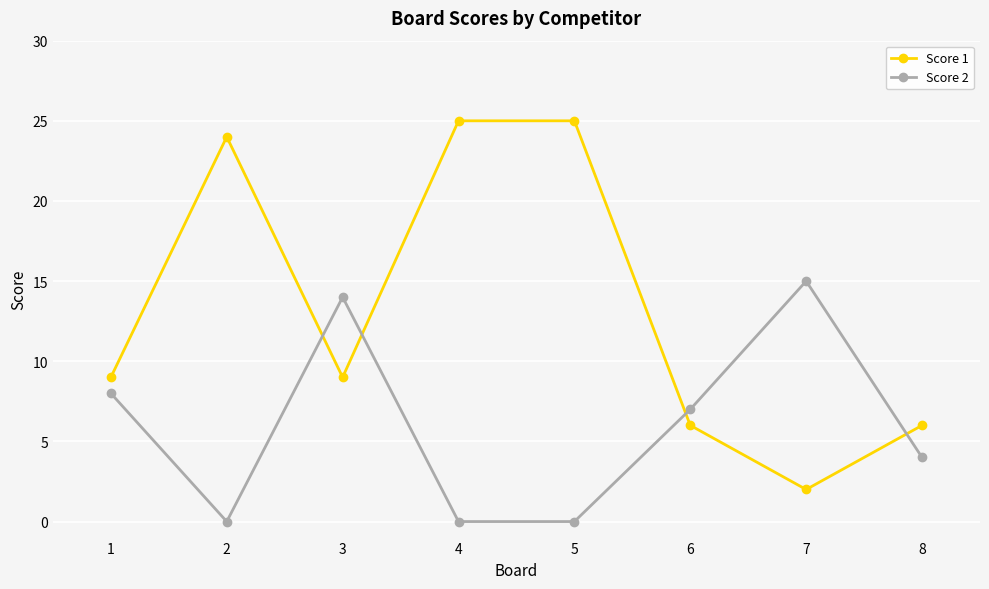

What is the sum of all Score 1 values?

106